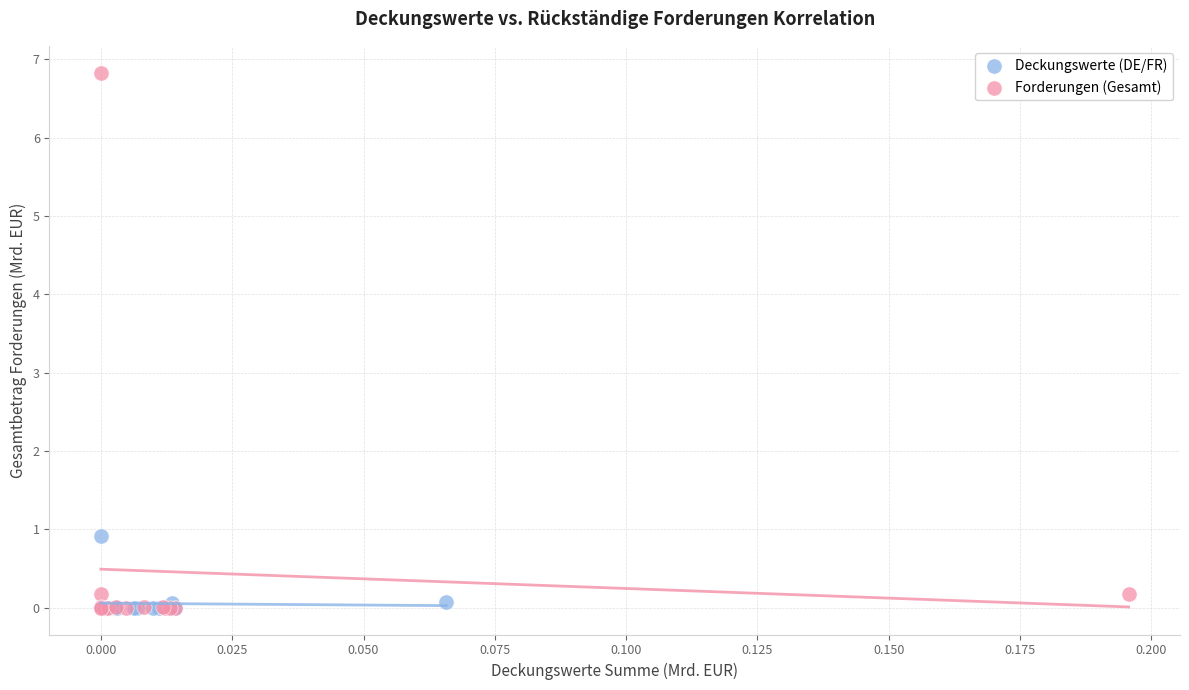

Which series contains the highest Y value?

Forderungen (Gesamt)